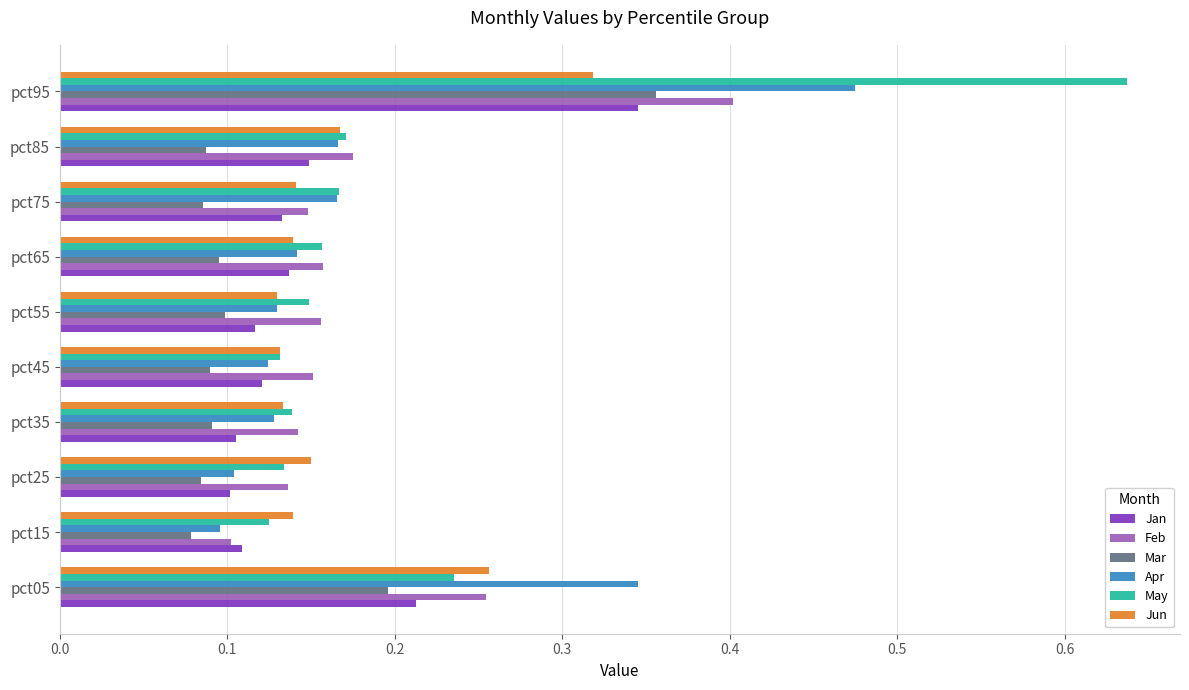

Which series has the widest spread of values?

May